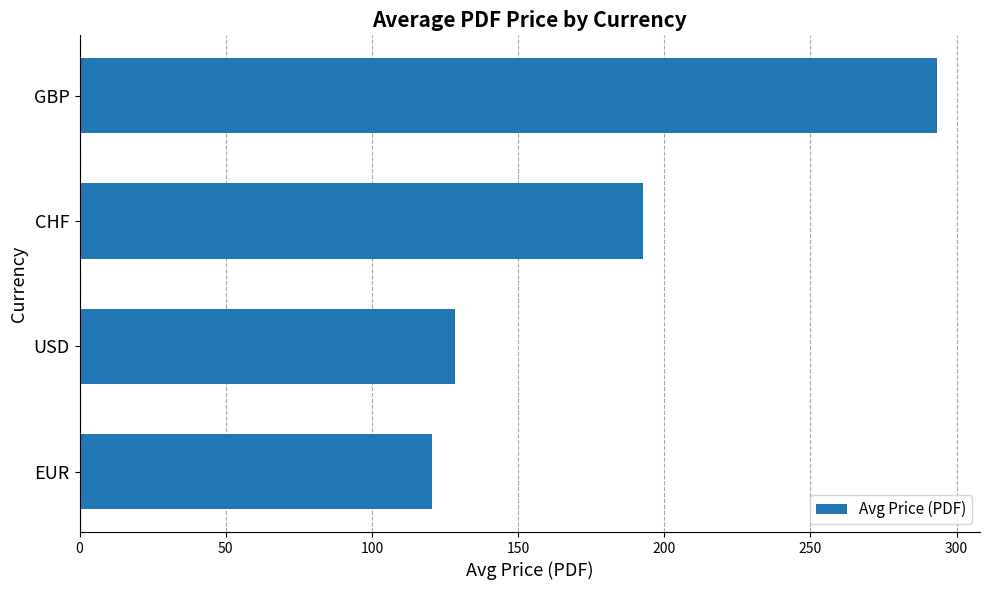

True or false: the data shows 170.6 at GBP.

False